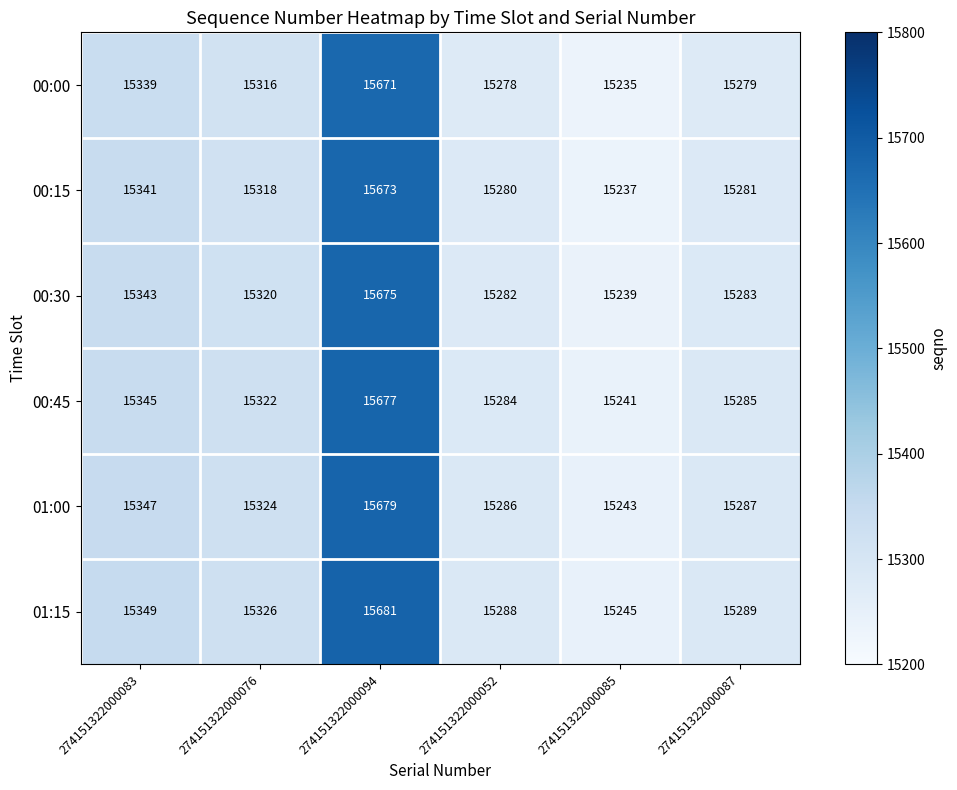

What is the difference between the 01:00 values at 274151322000085 and 274151322000094?

436